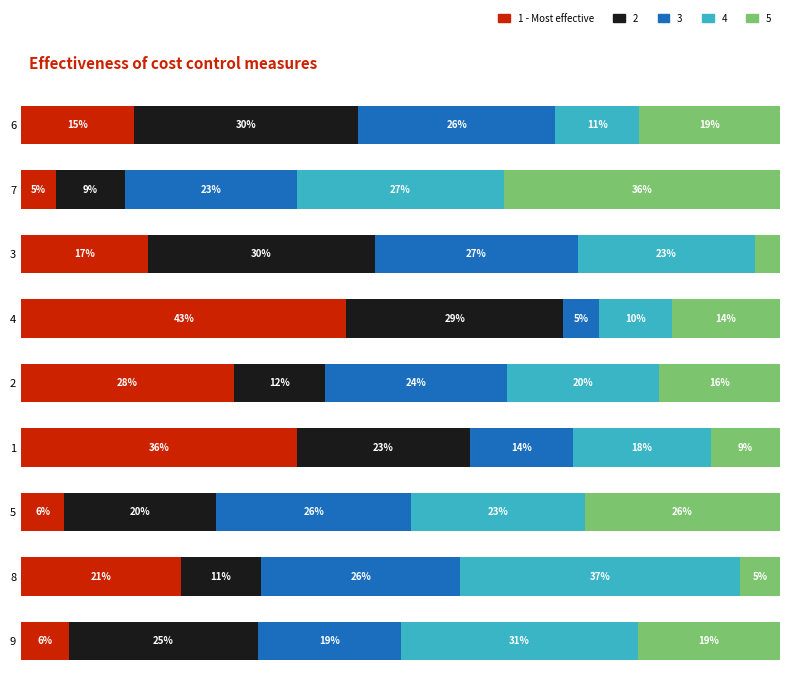

What are all the series names shown in the legend?

1 - Most effective, 2, 3, 4, 5